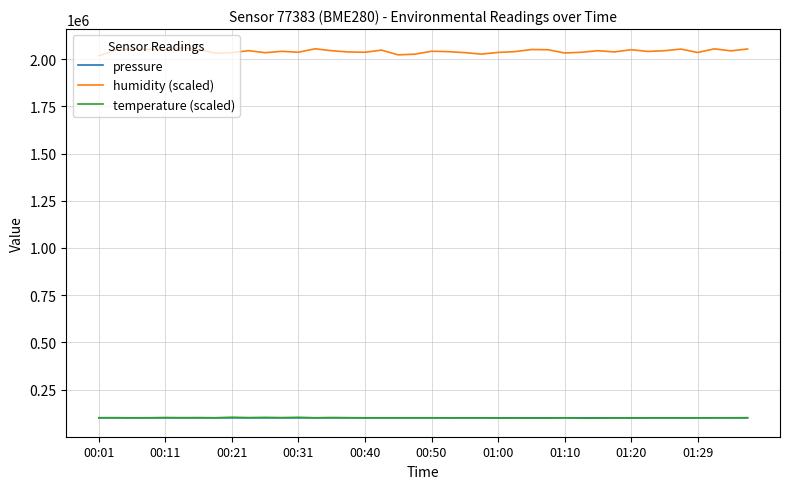

How many lines are shown in the chart?

3